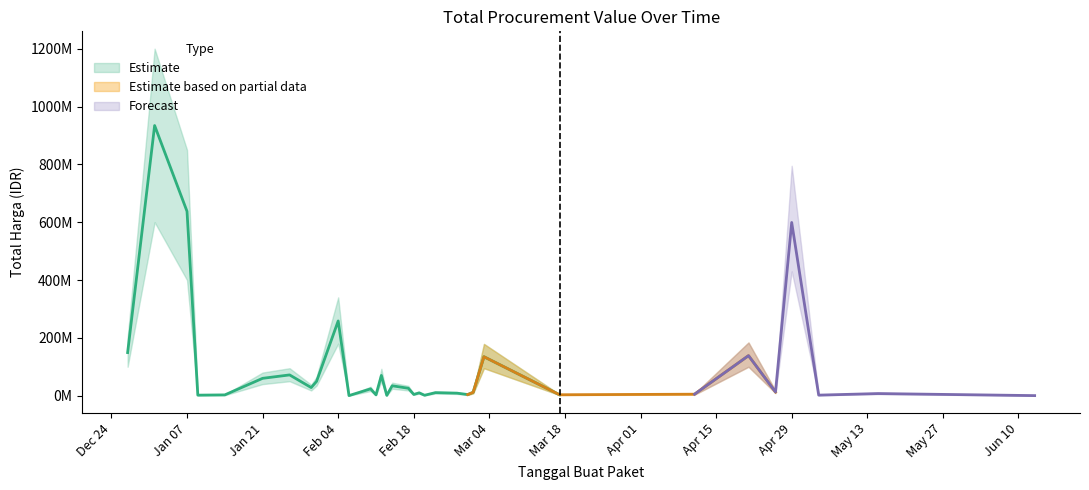

What position from the left is 2025-02-19?

19